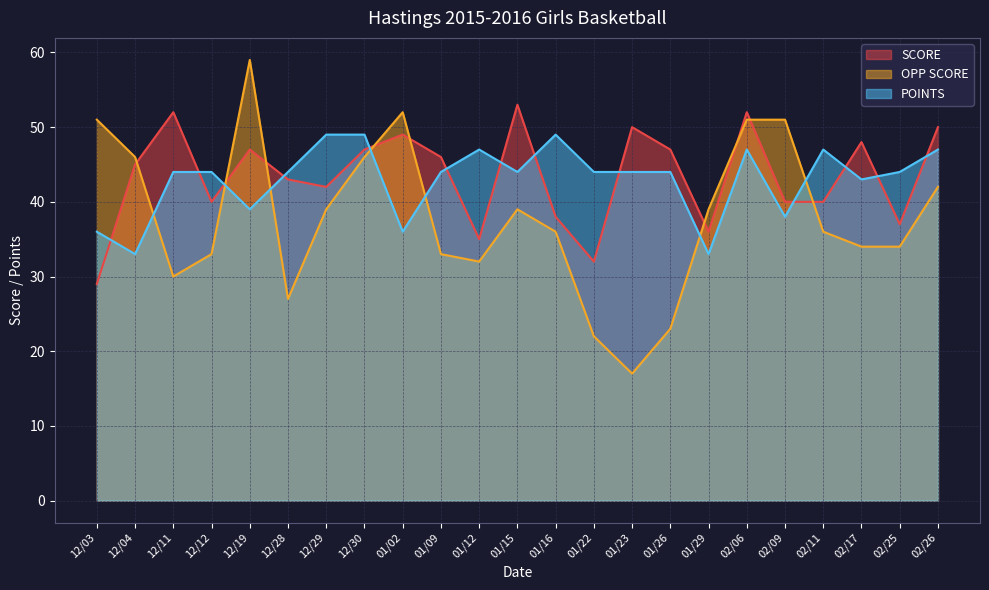

What is the minimum value shown in the chart?

17